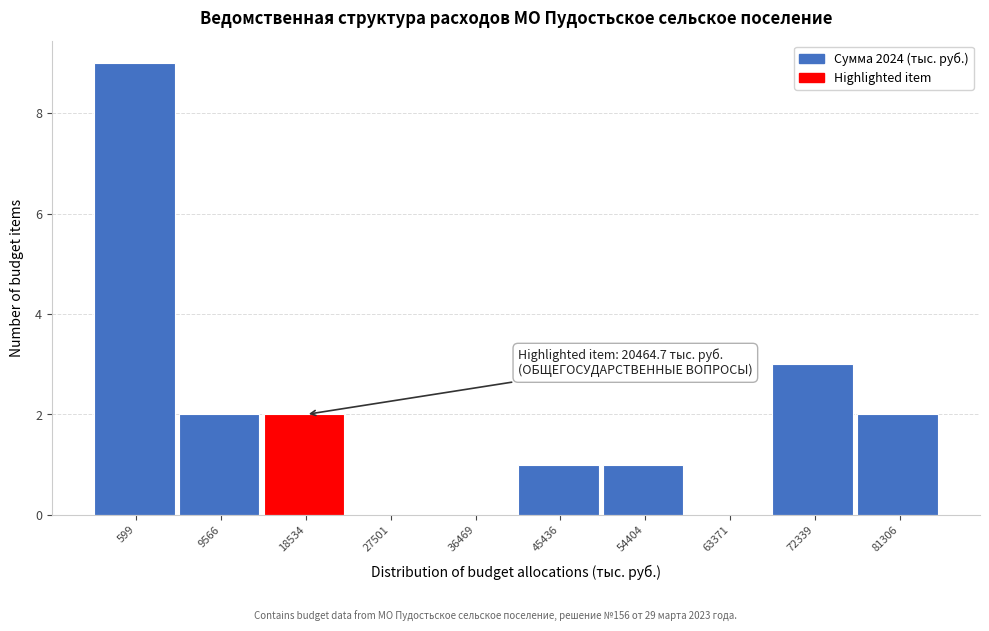

Reading left to right, extract all data points from this chart.

599=9	9566=2	18534=2	27501=0	36469=0	45436=1	54404=1	63371=0	72339=3	81306=2